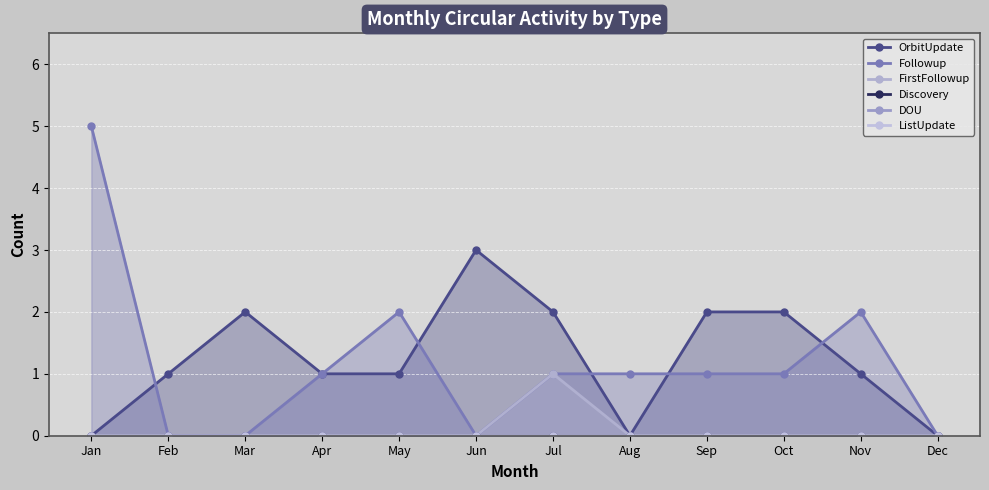

What is the difference between the highest and lowest values at Mar?

2